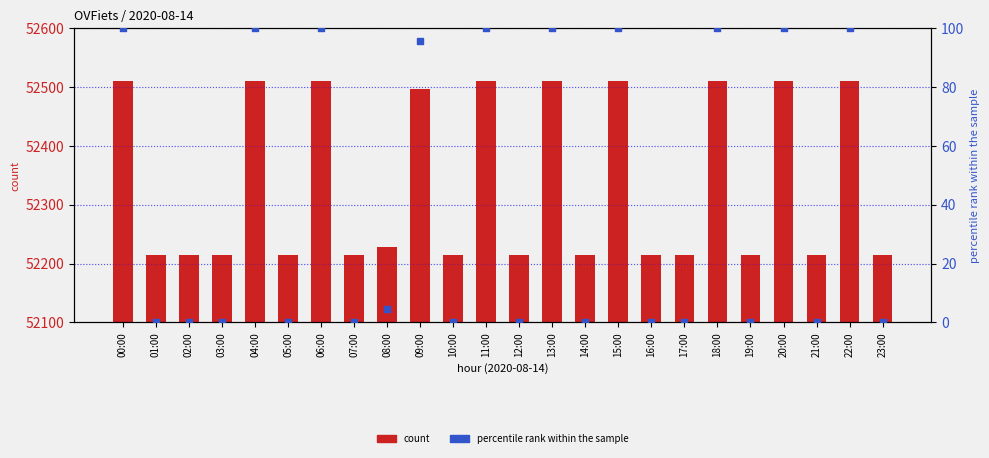

Is the value of percentile rank within the sample at 23:00 greater than the value of count at 00:00?

No